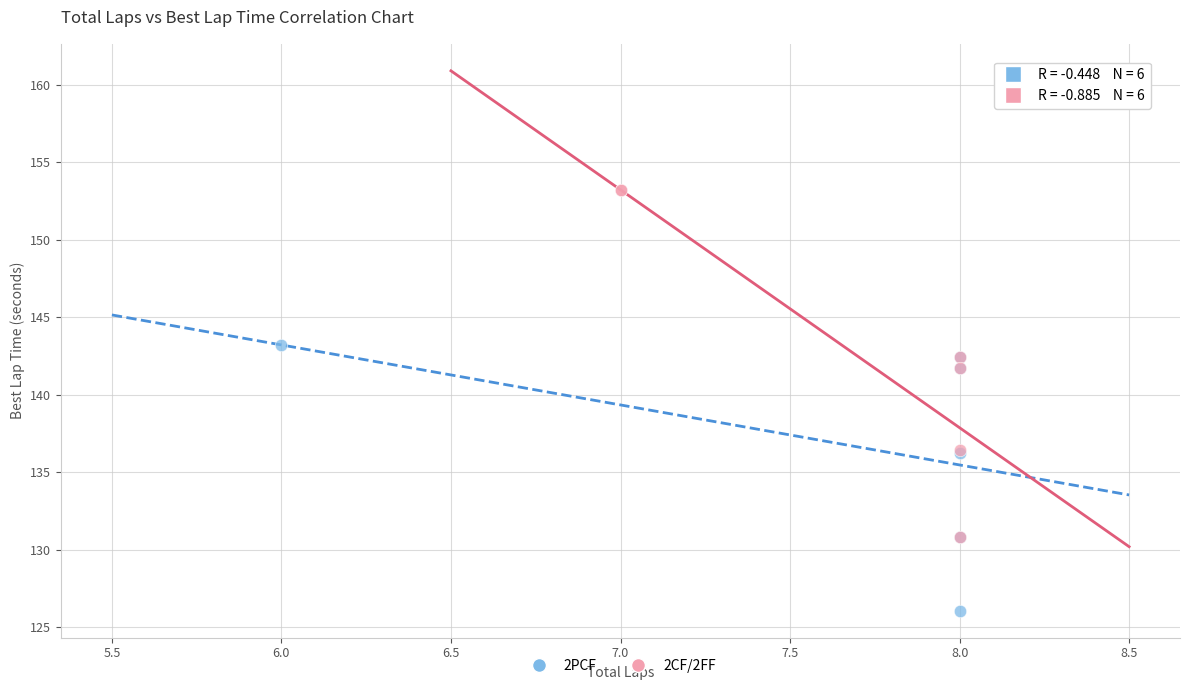

Which series reaches the maximum Y coordinate?

2CF/2FF